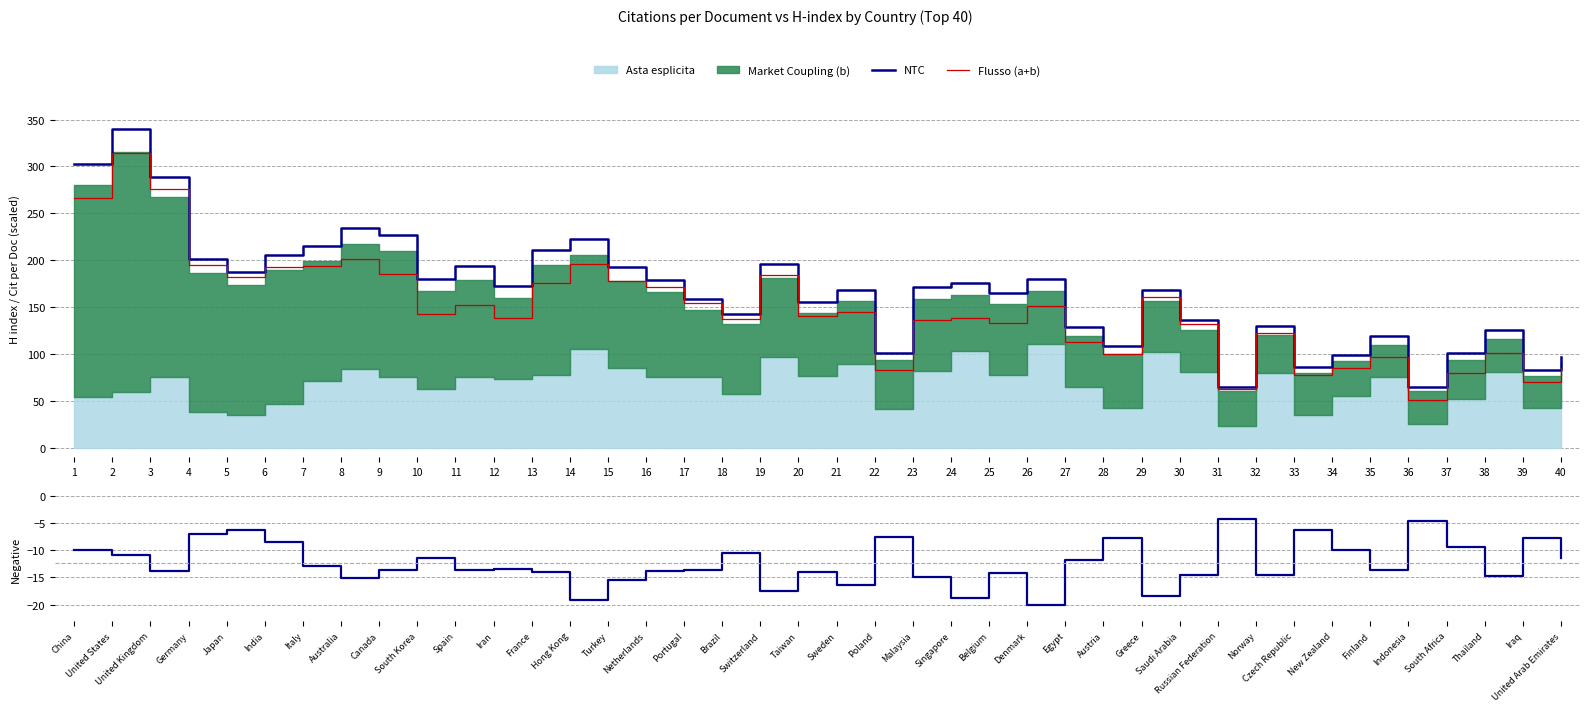

What is the value of the NTC point at the 27th from the left?

128.5